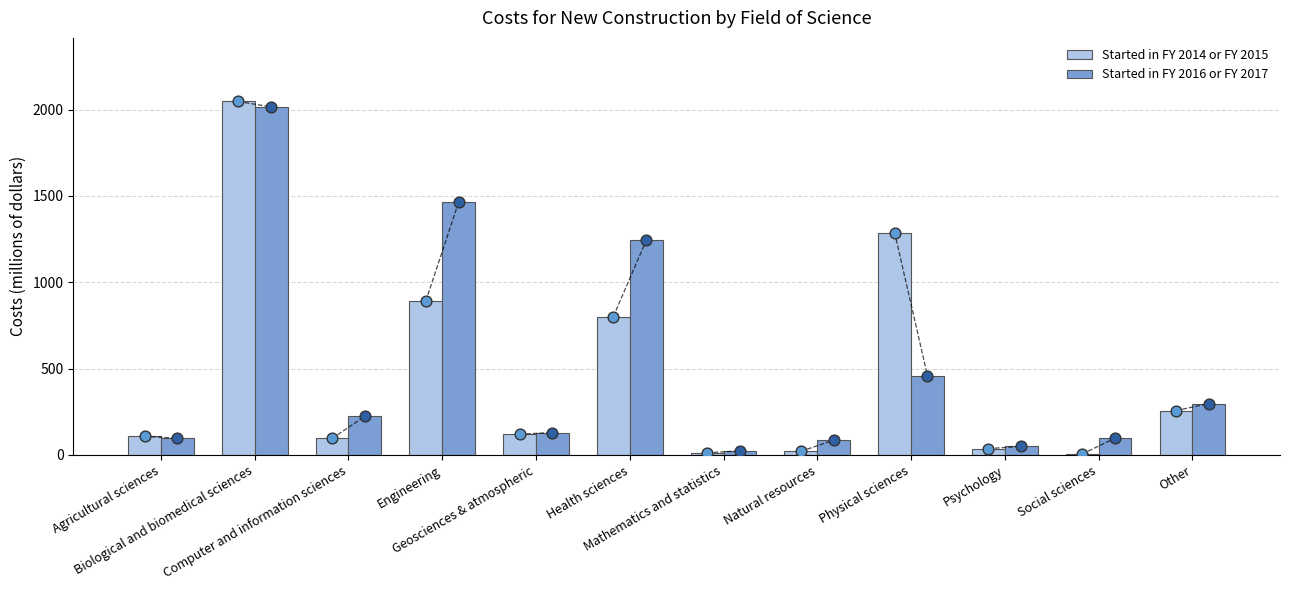

At how many categories does at least one series exceed 113?

7